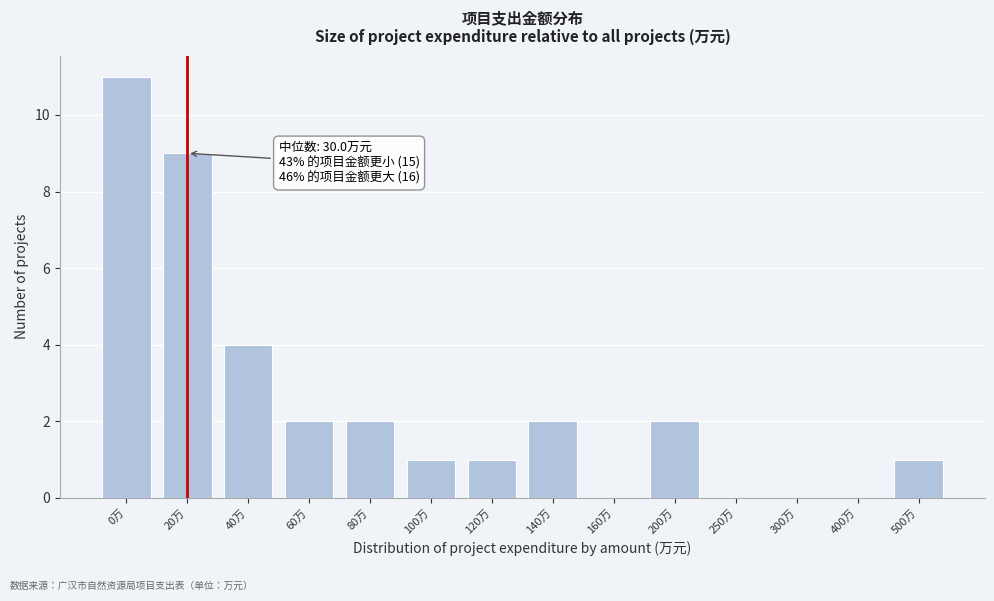

Reading left to right, list all the values displayed in this chart.

0万=11	20万=9	40万=4	60万=2	80万=2	100万=1	120万=1	140万=2	160万=0	200万=2	250万=0	300万=0	400万=0	500万=1